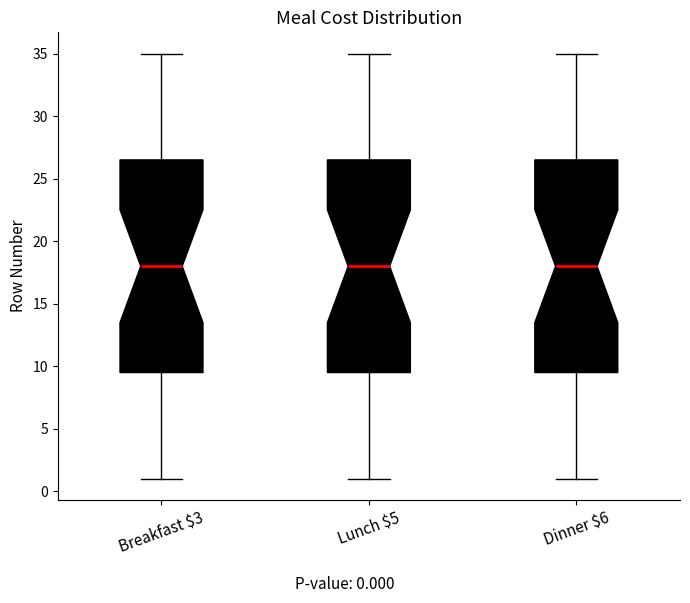

Reading left to right, transcribe this box plot: for each box, give where its median line is, the range the box spans, and where its two whiskers end, as read against the y-axis. The values are not printed on the chart, so give them approximately, as read against the axis.

Breakfast $3: median 18.0, box 9.5 to 26.5, whiskers 1.0 to 35.0
Lunch $5: median 18.0, box 9.5 to 26.5, whiskers 1.0 to 35.0
Dinner $6: median 18.0, box 9.5 to 26.5, whiskers 1.0 to 35.0